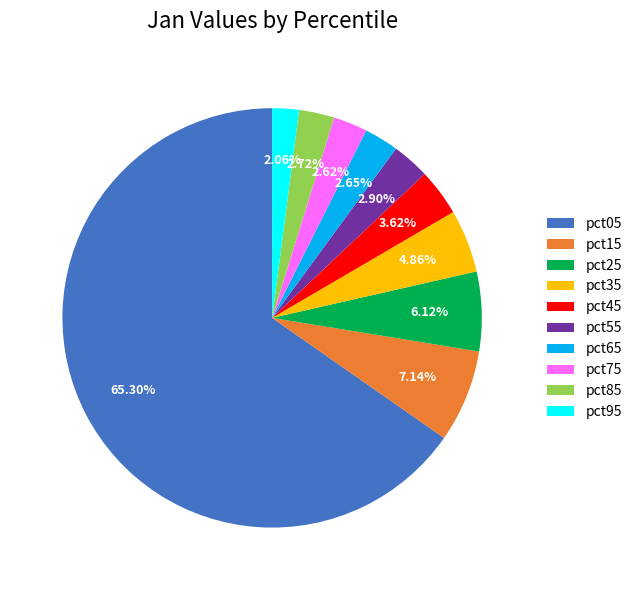

What percentage do pct55 and pct25 together represent?

9.0%